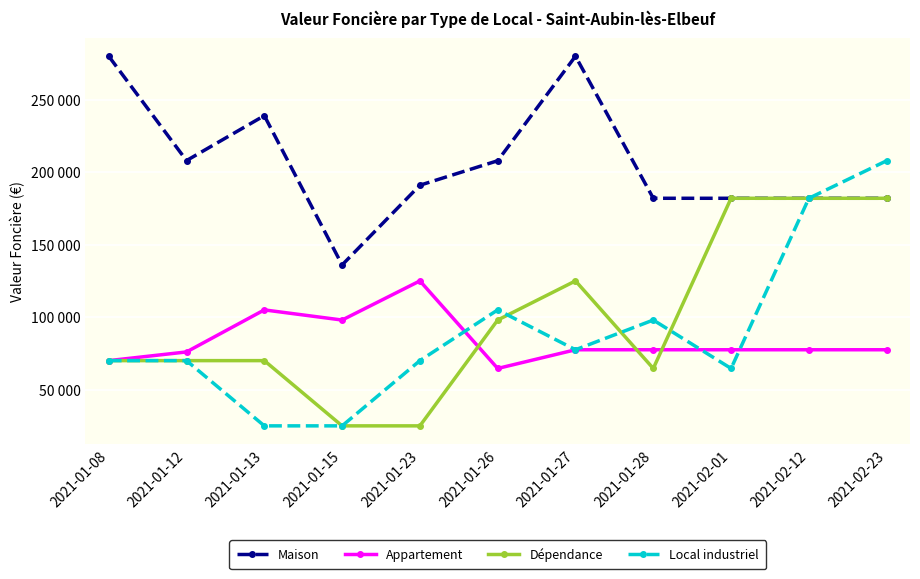

What is the value of the Appartement point at the 5th from the left?

125000